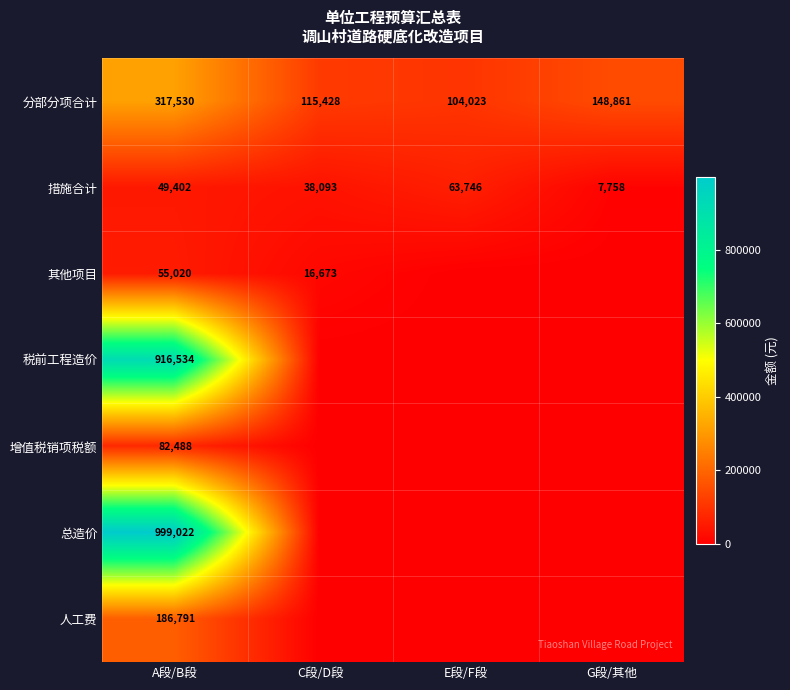

How many data points does each series have?

4